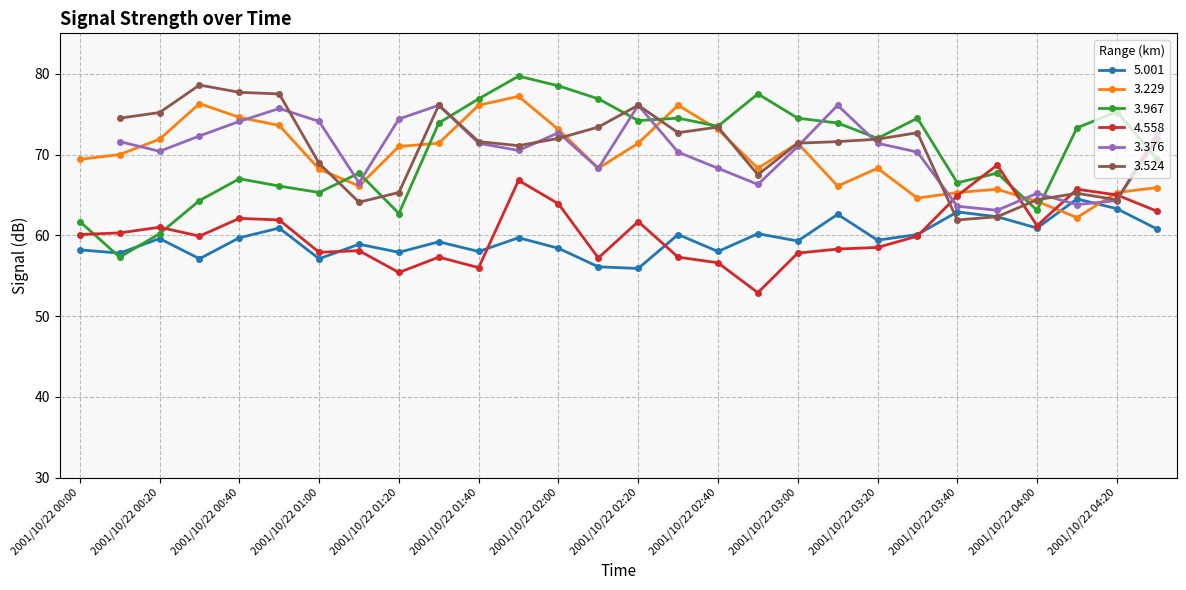

The value of 3.229 at 2001/10/22 04:20 is 93.8. True or false?

False